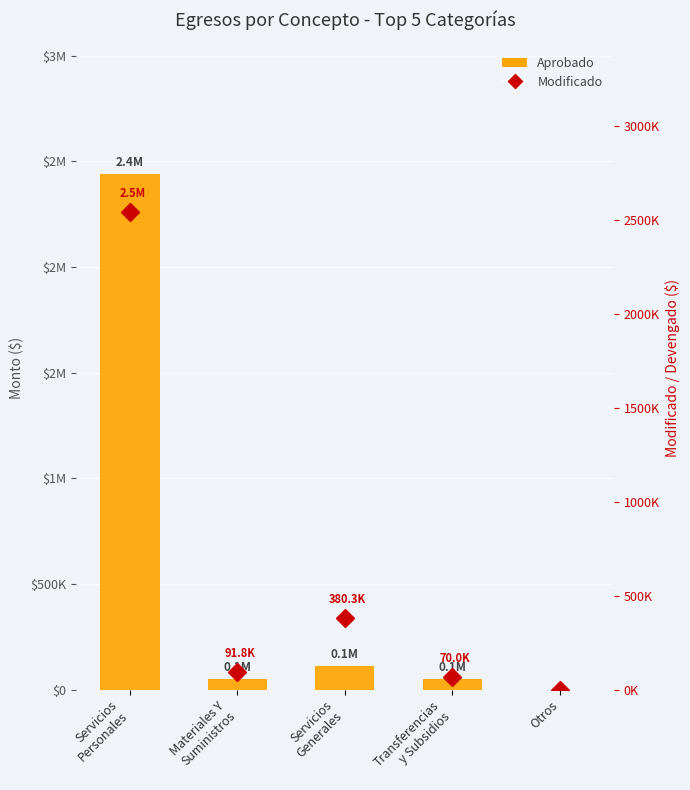

What is the sum of the Aprobado values at Transferencias
y Subsidios and Servicios
Generales?

161403.0